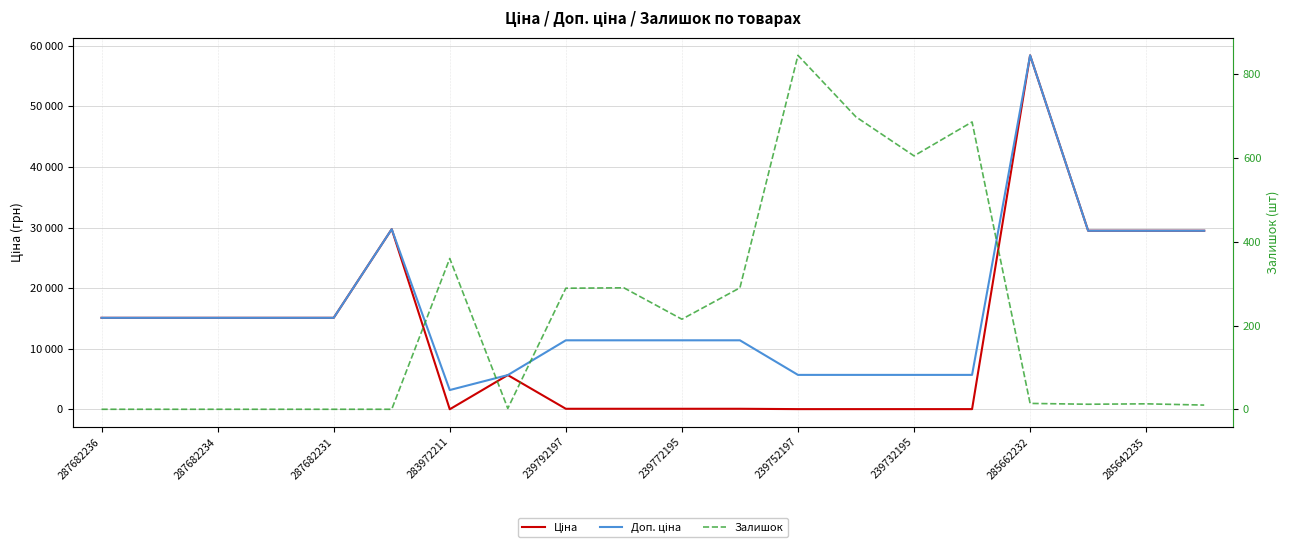

Rank the series by their maximum value, from highest to lowest.

Ціна, Доп. ціна, Залишок